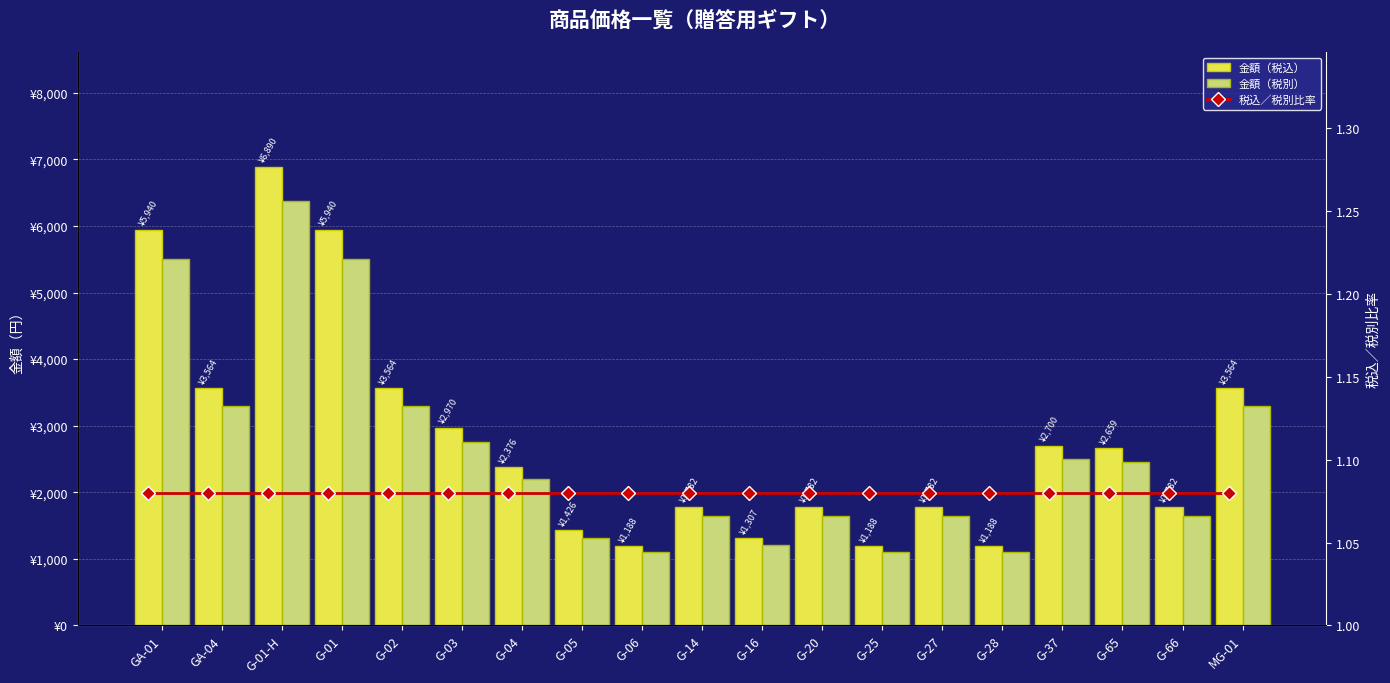

What is the average value of the 金額（税別） series?

2611.7